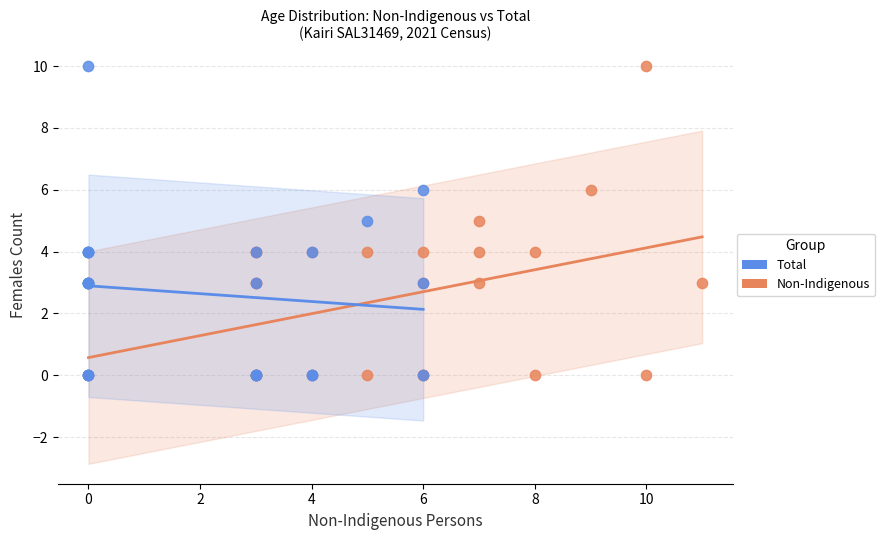

What are all the series names shown in the legend?

Total, Non-Indigenous